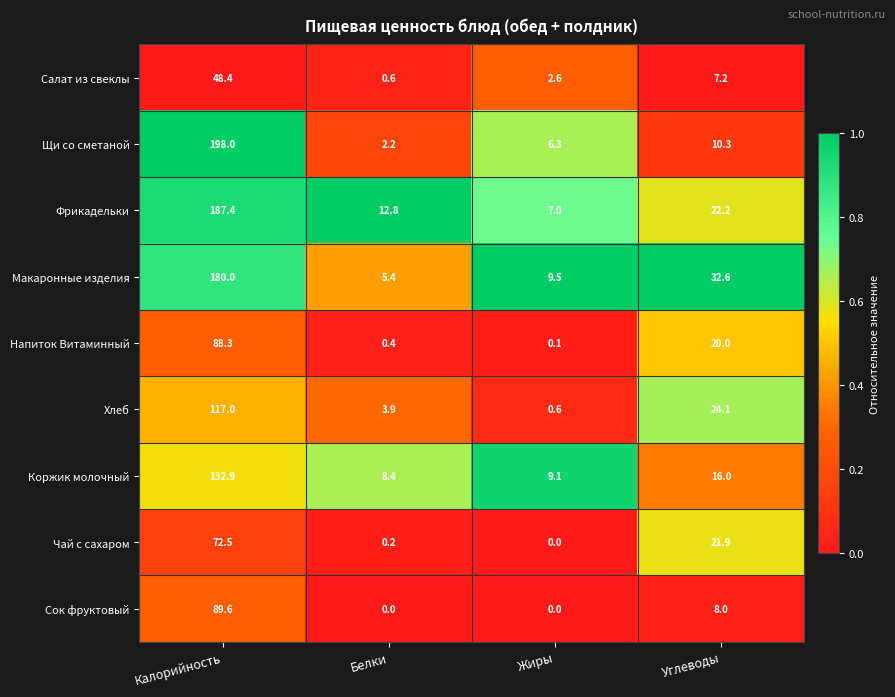

At which label is Фрикадельки closest to 97?

Углеводы